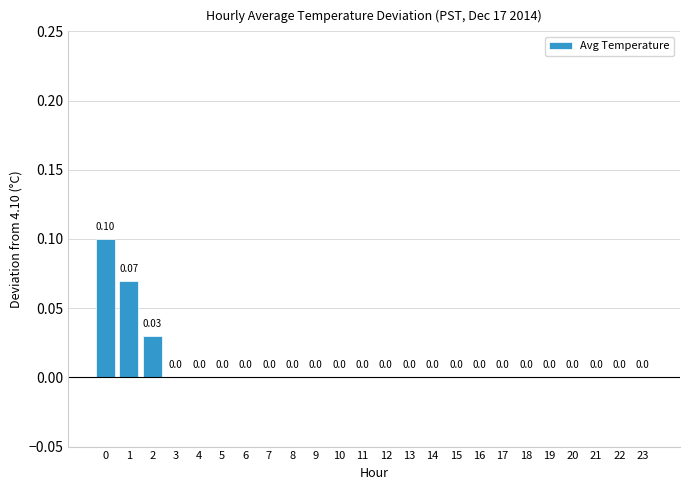

What is the difference between the maximum and minimum values?

0.1